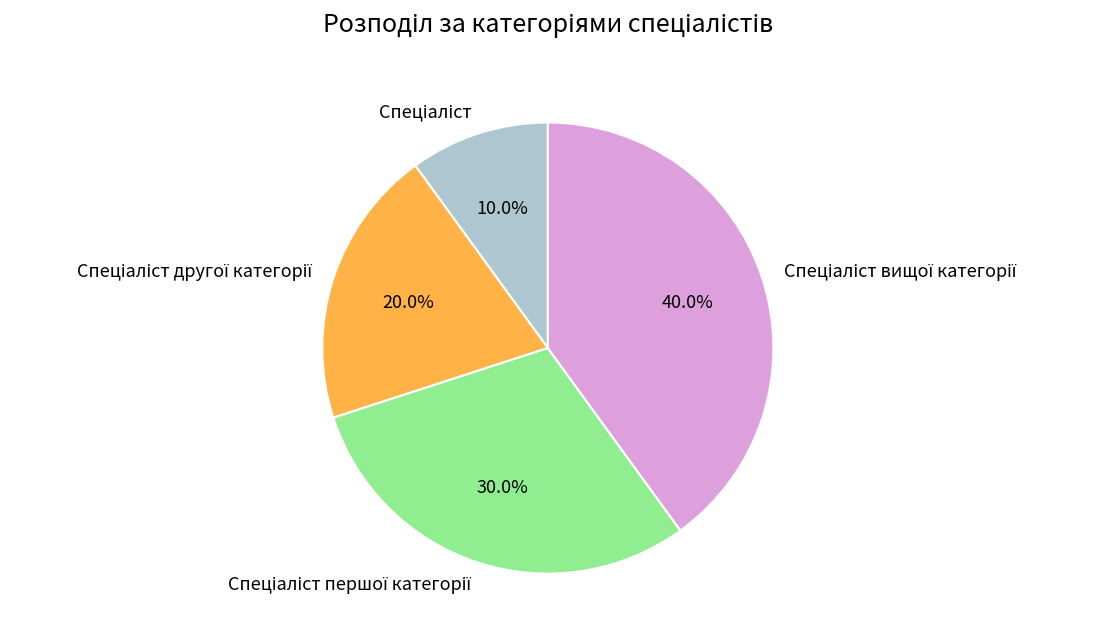

Is there a majority slice in this chart?

No